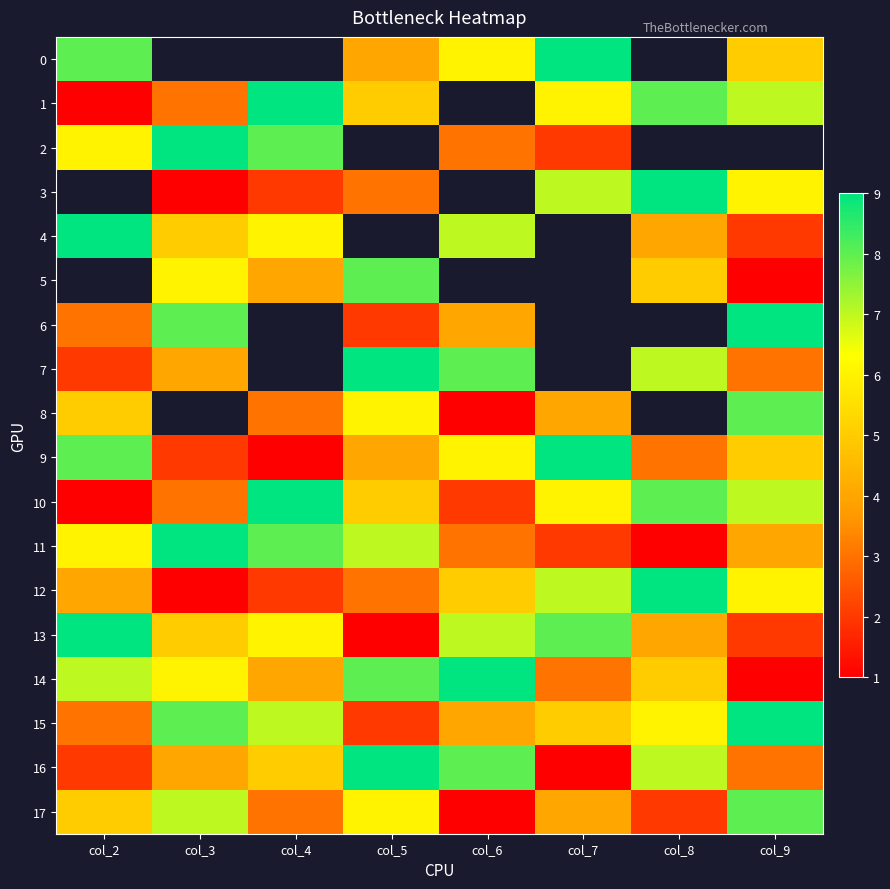

Is it true that 10 equals 14.9 at col_4?

False